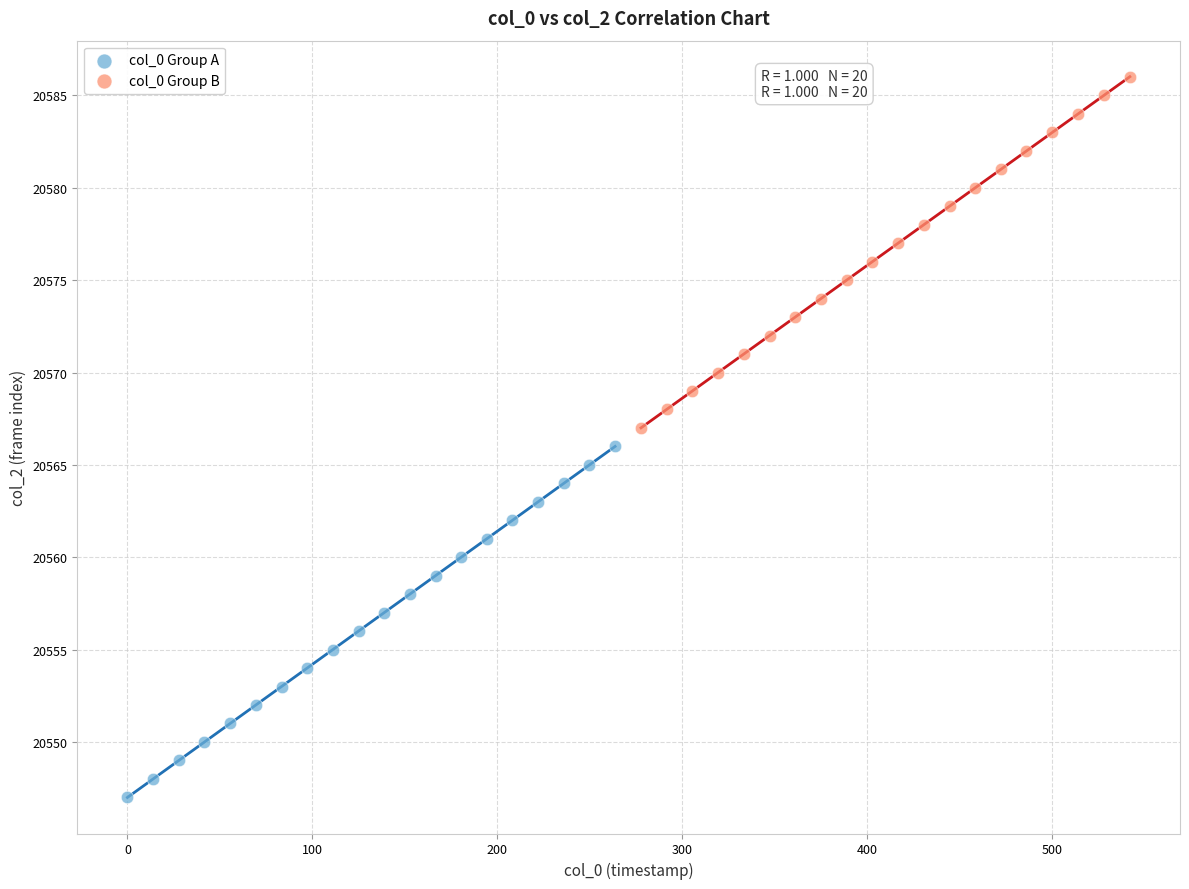

Which series reaches the maximum Y coordinate?

col_0 Group B